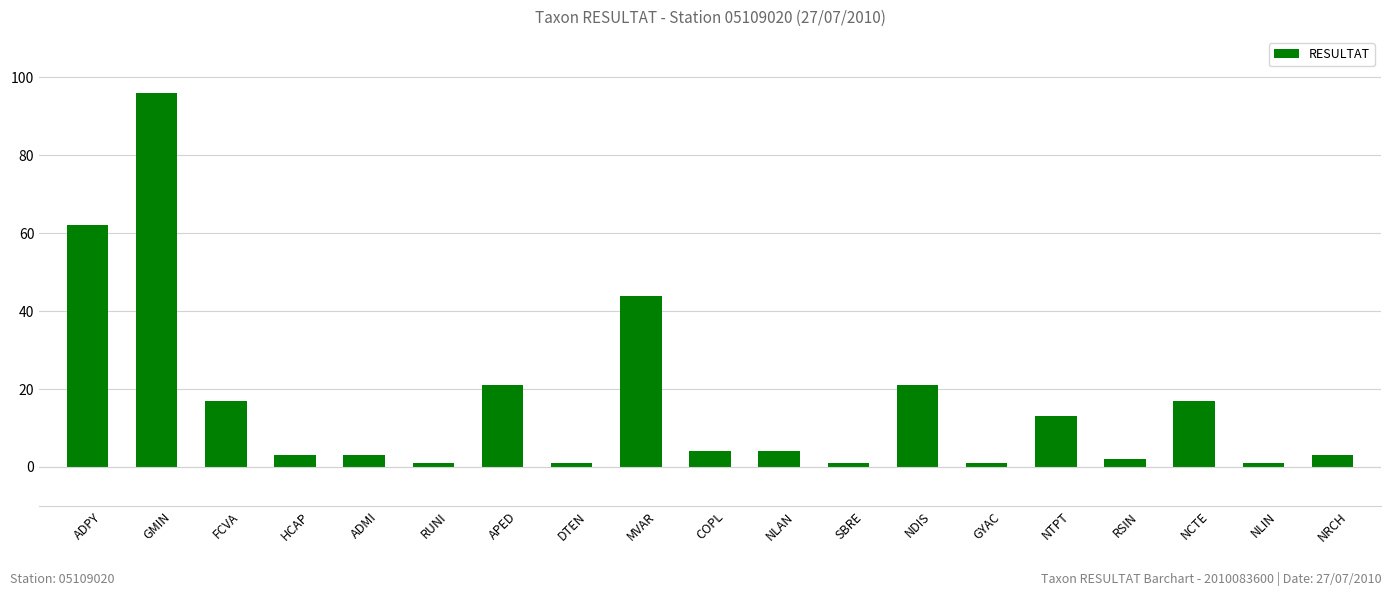

What is the label of the 11th bar from the right?

MVAR